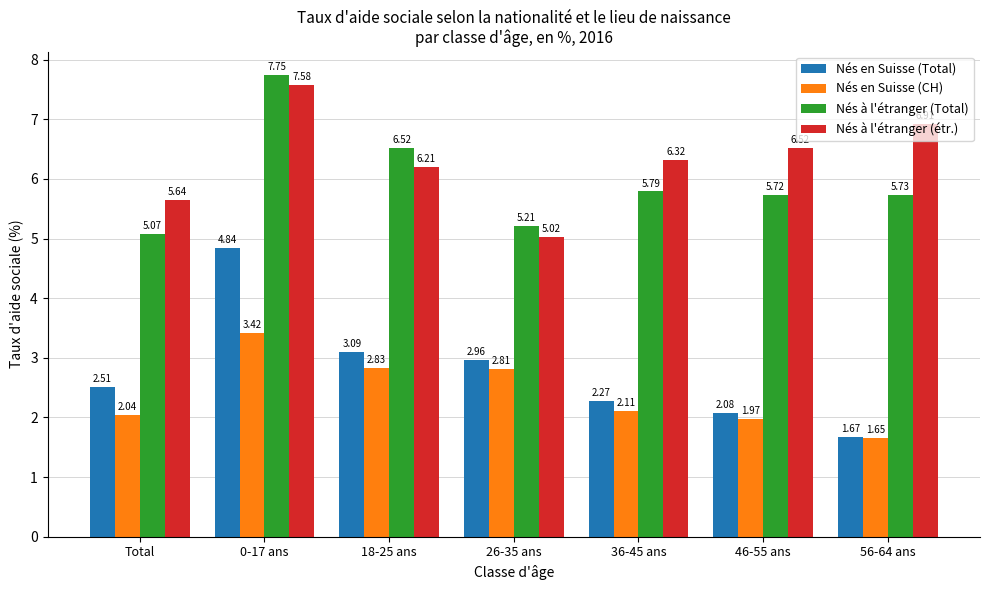

Is the value of Nés à l'étranger (Total) at 26-35 ans greater than the value of Nés à l'étranger (étr.) at 56-64 ans?

No